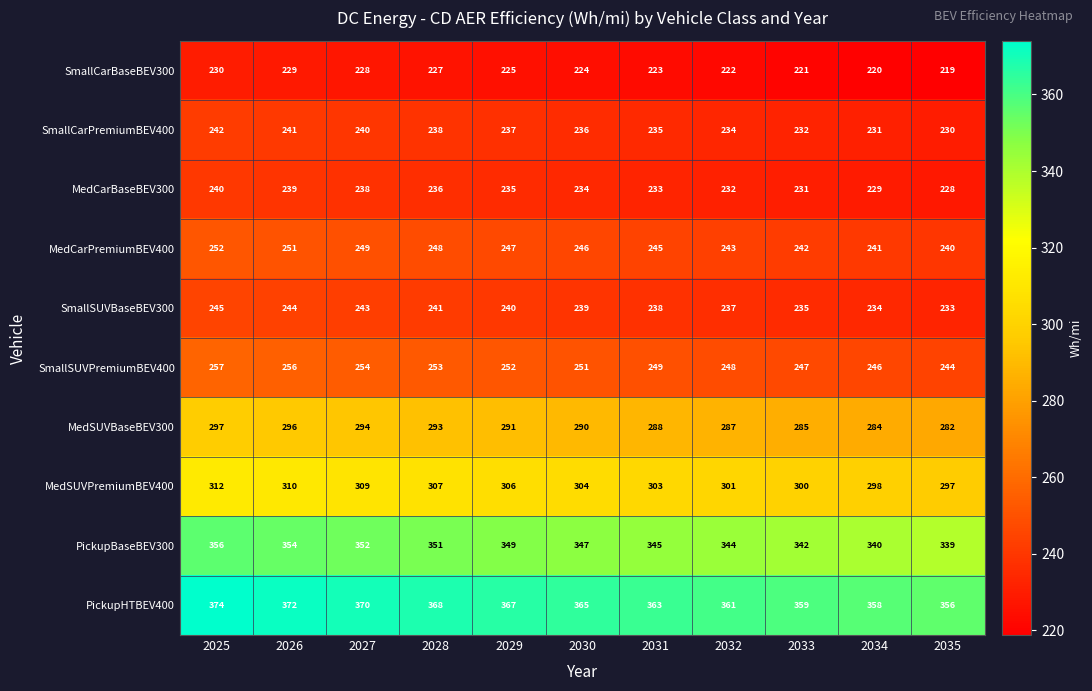

Rank the series by their maximum value, from highest to lowest.

PickupHTBEV400, PickupBaseBEV300, MedSUVPremiumBEV400, MedSUVBaseBEV300, SmallSUVPremiumBEV400, MedCarPremiumBEV400, SmallSUVBaseBEV300, SmallCarPremiumBEV400, MedCarBaseBEV300, SmallCarBaseBEV300